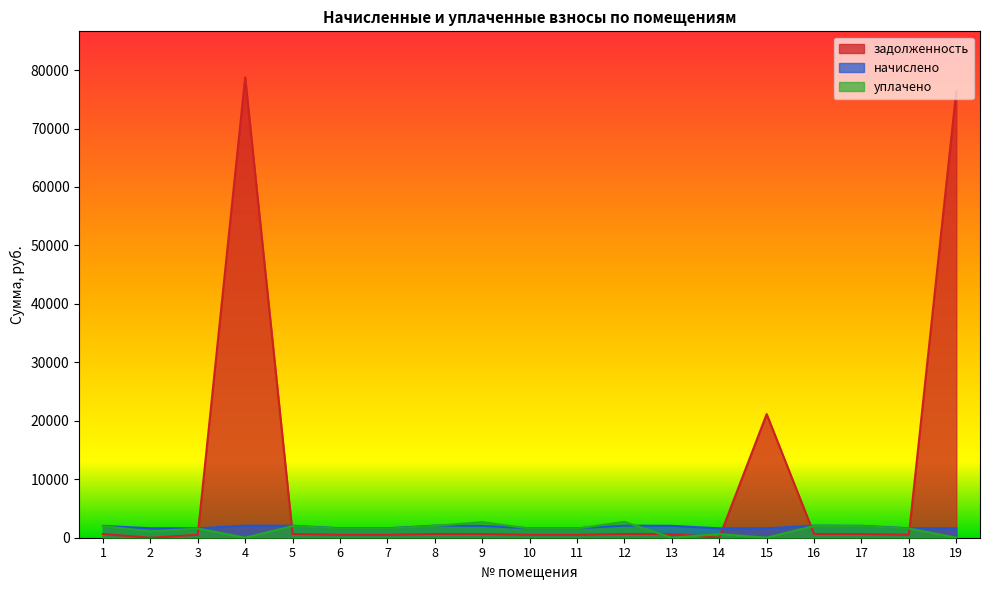

What are all the series names shown in the legend?

задолженность, начислено, уплачено